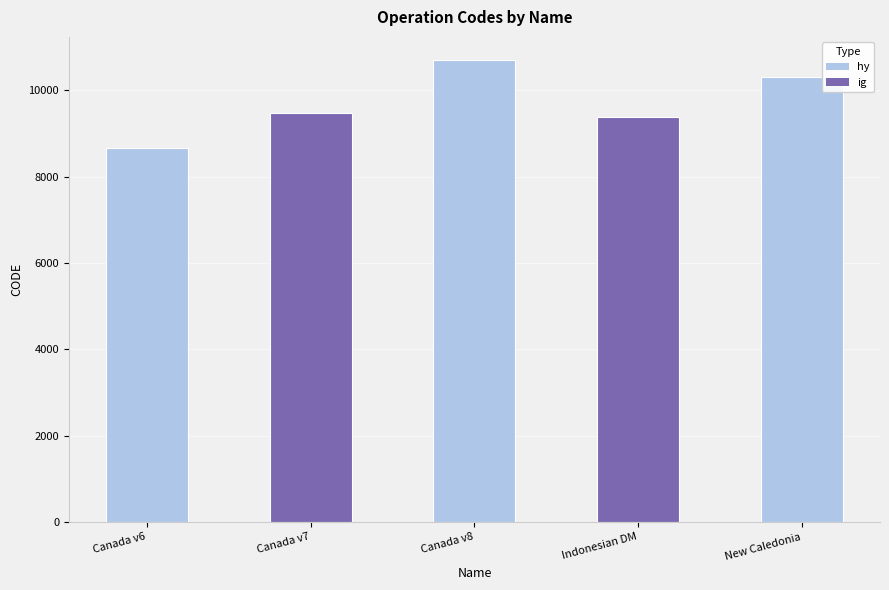

List the labels in order of value, largest first.

Canada v8, New Caledonia, Canada v7, Indonesian DM, Canada v6